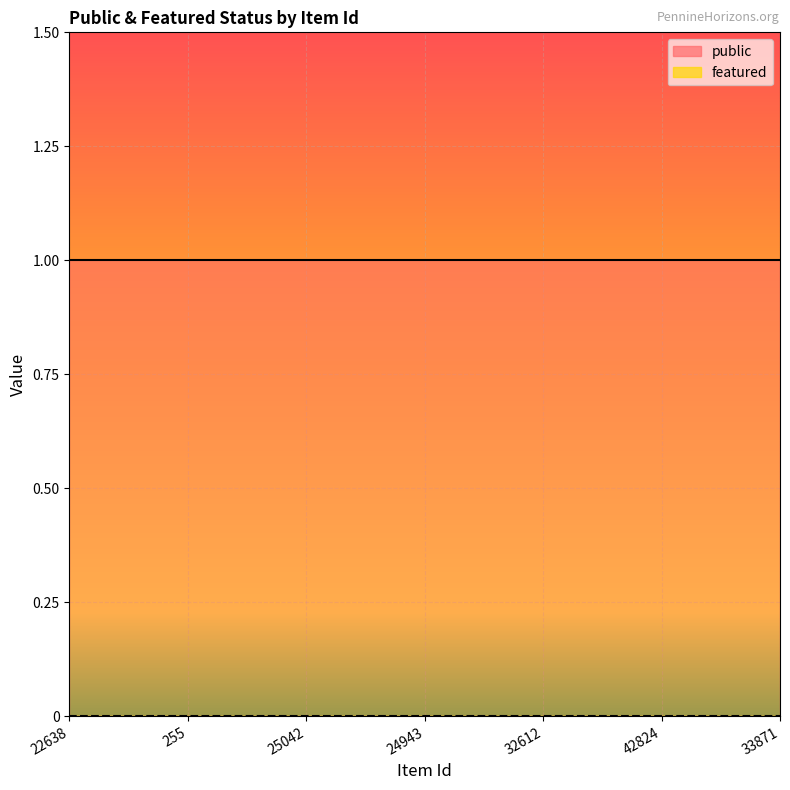

Which series has the largest range (max minus min)?

public